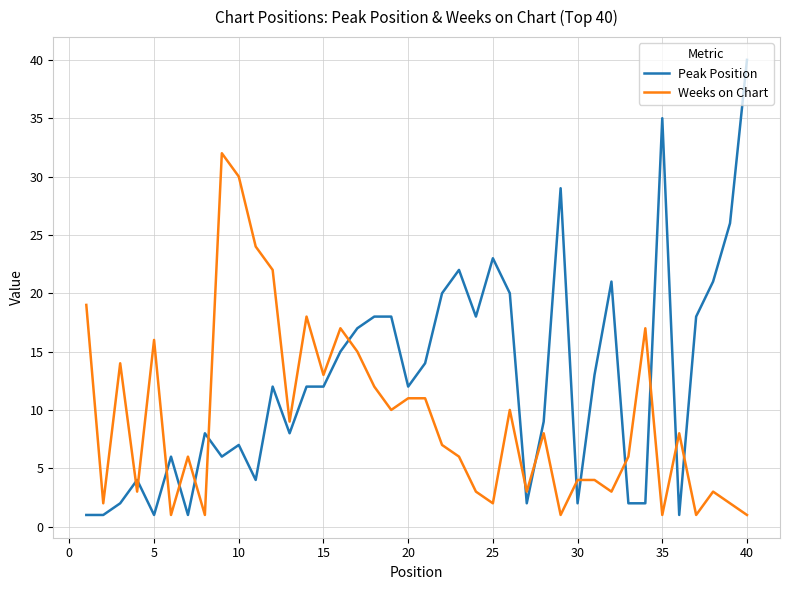

Which series has the largest total across all categories?

Peak Position